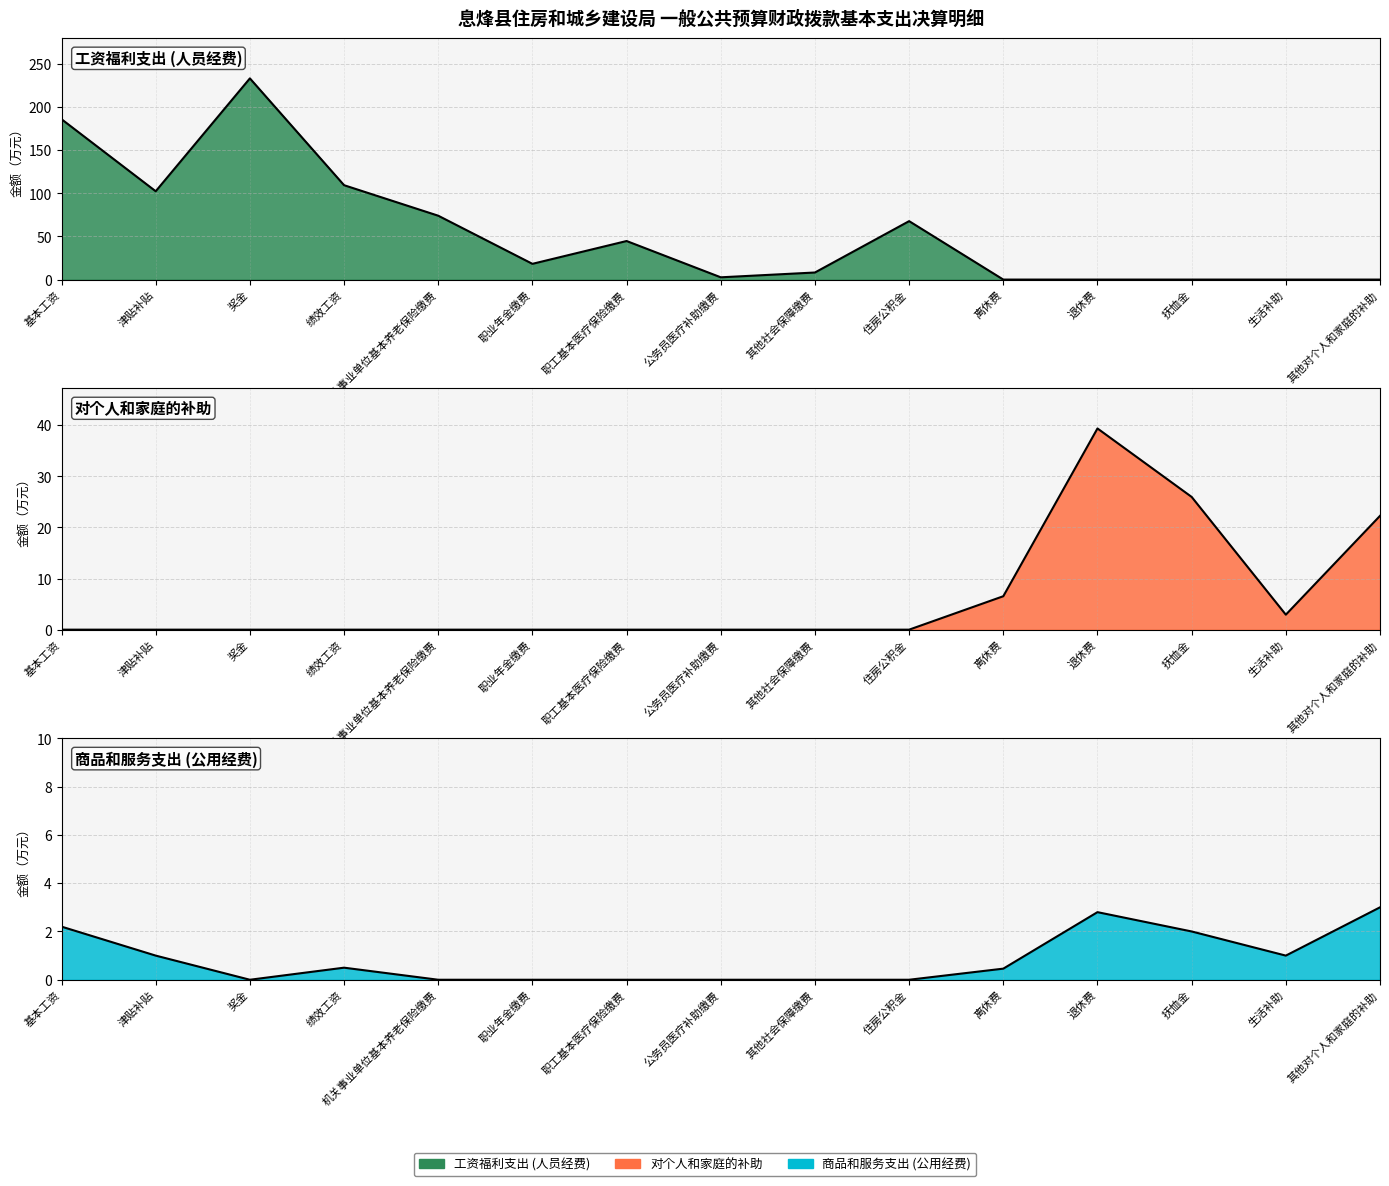

At which label does 工资福利支出 (人员经费) first exceed 18?

基本工资